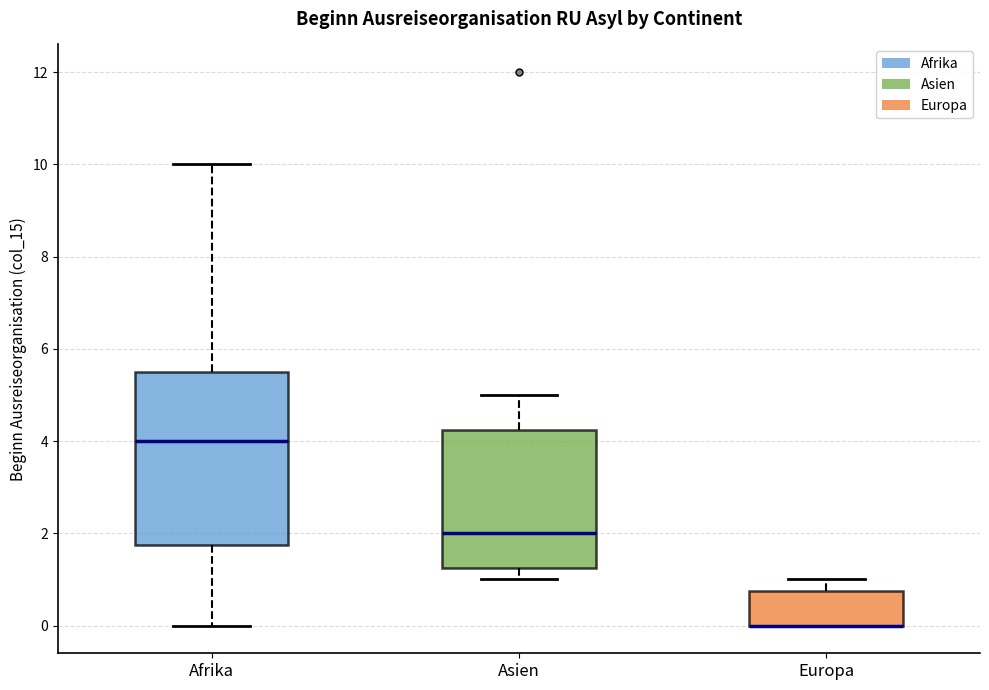

Which box is the tallest, from its lower edge to its upper edge?

Afrika